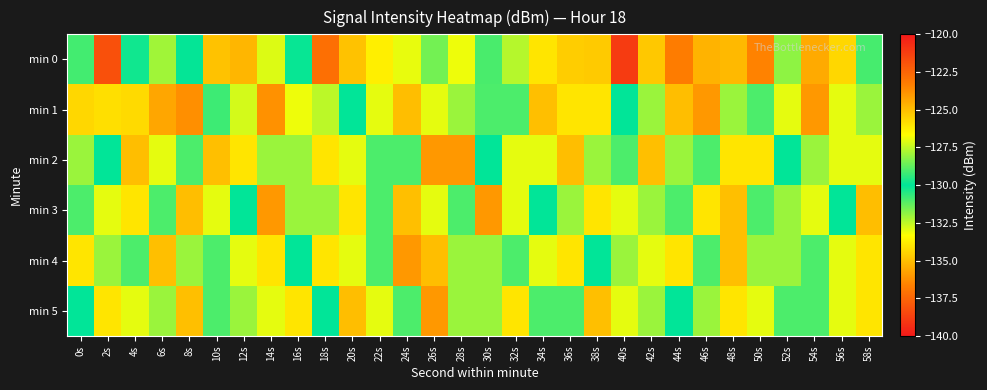

Reading right to left, transcribe all the data shown in this chart.

min 0: 58s=-129.1	56s=-134.3	54s=-124.5	52s=-128.2	50s=-136.6	48s=-135.1	46s=-135.3	44s=-123.2	42s=-125.3	40s=-138.9	38s=-134.7	36s=-125.4	34s=-134.0	32s=-132.4	30s=-130.9	28s=-133.1	26s=-131.5	24s=-127.0	22s=-126.3	20s=-134.9	18s=-137.2	16s=-130.1	14s=-127.1	12s=-135.2	10s=-125.1	8s=-130.1	6s=-132.1	4s=-129.8	2s=-121.8	0s=-129.1
min 1: 58s=-128.0	56s=-133.0	54s=-124.0	52s=-127.0	50s=-129.0	48s=-132.0	46s=-136.0	44s=-125.0	42s=-128.0	40s=-130.0	38s=-134.0	36s=-126.0	34s=-135.0	32s=-129.0	30s=-131.0	28s=-128.0	26s=-133.0	24s=-125.0	22s=-127.0	20s=-130.0	18s=-132.5	16s=-126.9	14s=-123.8	12s=-132.7	10s=-129.2	8s=-136.2	6s=-124.4	4s=-134.3	2s=-125.8	0s=-125.6
min 2: 58s=-127.0	56s=-133.0	54s=-128.0	52s=-130.0	50s=-134.0	48s=-126.0	46s=-131.0	44s=-128.0	42s=-135.0	40s=-129.0	38s=-132.0	36s=-125.0	34s=-127.0	32s=-133.0	30s=-130.0	28s=-124.0	26s=-136.0	24s=-129.0	22s=-131.0	20s=-127.0	18s=-134.0	16s=-128.0	14s=-132.0	12s=-126.0	10s=-135.0	8s=-129.0	6s=-133.0	4s=-125.0	2s=-130.0	0s=-128.0
min 3: 58s=-125.0	56s=-130.0	54s=-133.0	52s=-128.0	50s=-131.0	48s=-135.0	46s=-126.0	44s=-129.0	42s=-132.0	40s=-127.0	38s=-134.0	36s=-128.0	34s=-130.0	32s=-133.0	30s=-124.0	28s=-131.0	26s=-127.0	24s=-135.0	22s=-129.0	20s=-126.0	18s=-132.0	16s=-128.0	14s=-136.0	12s=-130.0	10s=-133.0	8s=-125.0	6s=-129.0	4s=-134.0	2s=-127.0	0s=-131.0
min 4: 58s=-134.0	56s=-127.0	54s=-131.0	52s=-128.0	50s=-132.0	48s=-135.0	46s=-129.0	44s=-126.0	42s=-133.0	40s=-128.0	38s=-130.0	36s=-134.0	34s=-127.0	32s=-131.0	30s=-128.0	28s=-132.0	26s=-125.0	24s=-136.0	22s=-129.0	20s=-133.0	18s=-126.0	16s=-130.0	14s=-134.0	12s=-127.0	10s=-131.0	8s=-128.0	6s=-135.0	4s=-129.0	2s=-132.0	0s=-126.0
min 5: 58s=-126.0	56s=-133.0	54s=-129.0	52s=-131.0	50s=-127.0	48s=-134.0	46s=-128.0	44s=-130.0	42s=-132.0	40s=-127.0	38s=-135.0	36s=-129.0	34s=-131.0	32s=-126.0	30s=-132.0	28s=-128.0	26s=-136.0	24s=-129.0	22s=-133.0	20s=-125.0	18s=-130.0	16s=-134.0	14s=-127.0	12s=-132.0	10s=-129.0	8s=-135.0	6s=-128.0	4s=-133.0	2s=-126.0	0s=-130.0